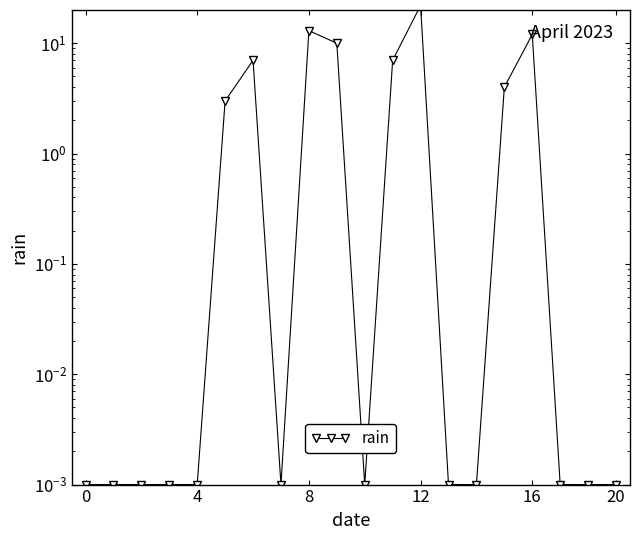

Count the number of data series in this chart.

1